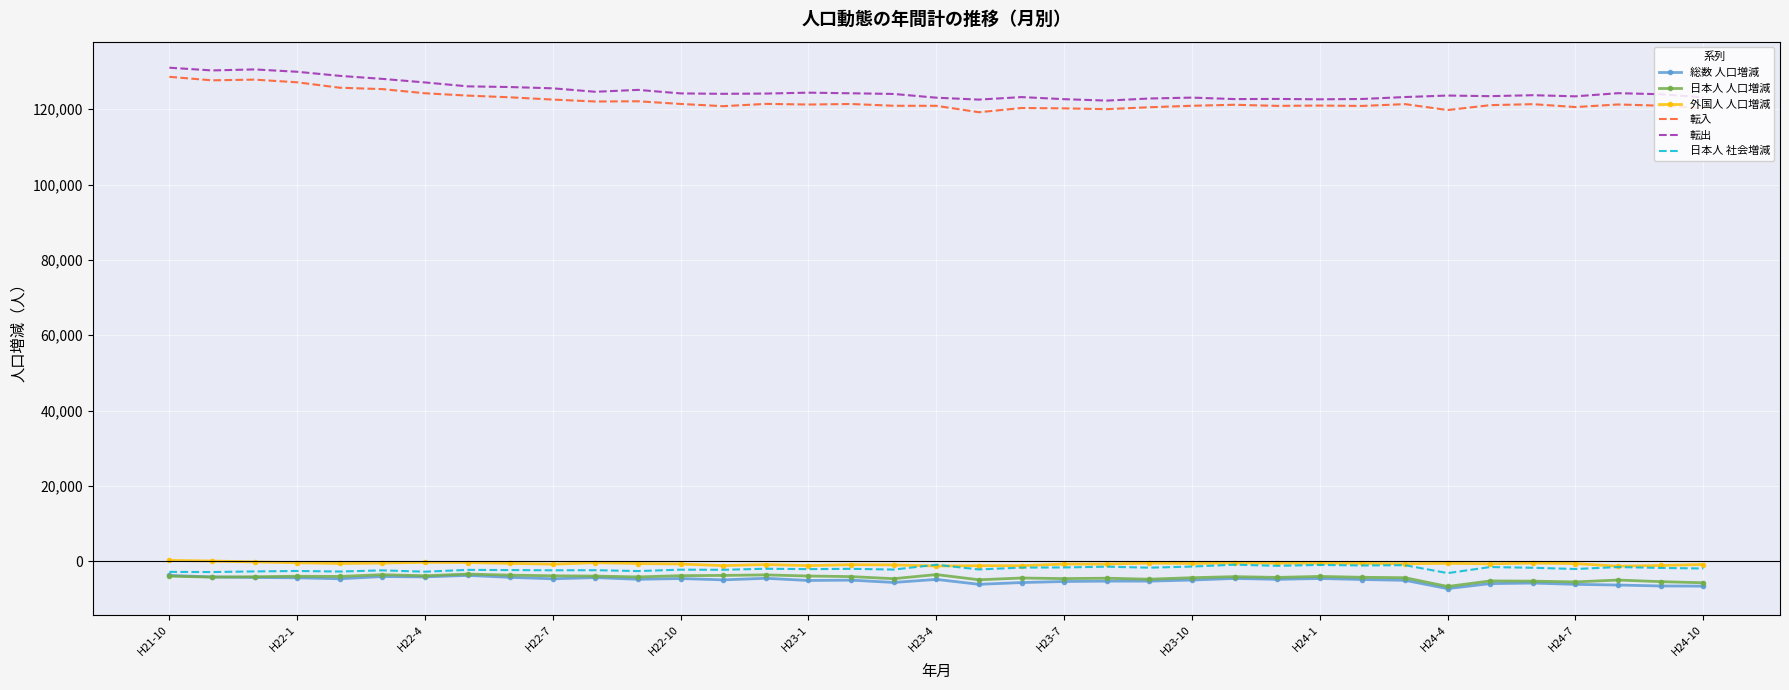

True or false: 総数 人口増減 and 転出 intersect in this chart.

False